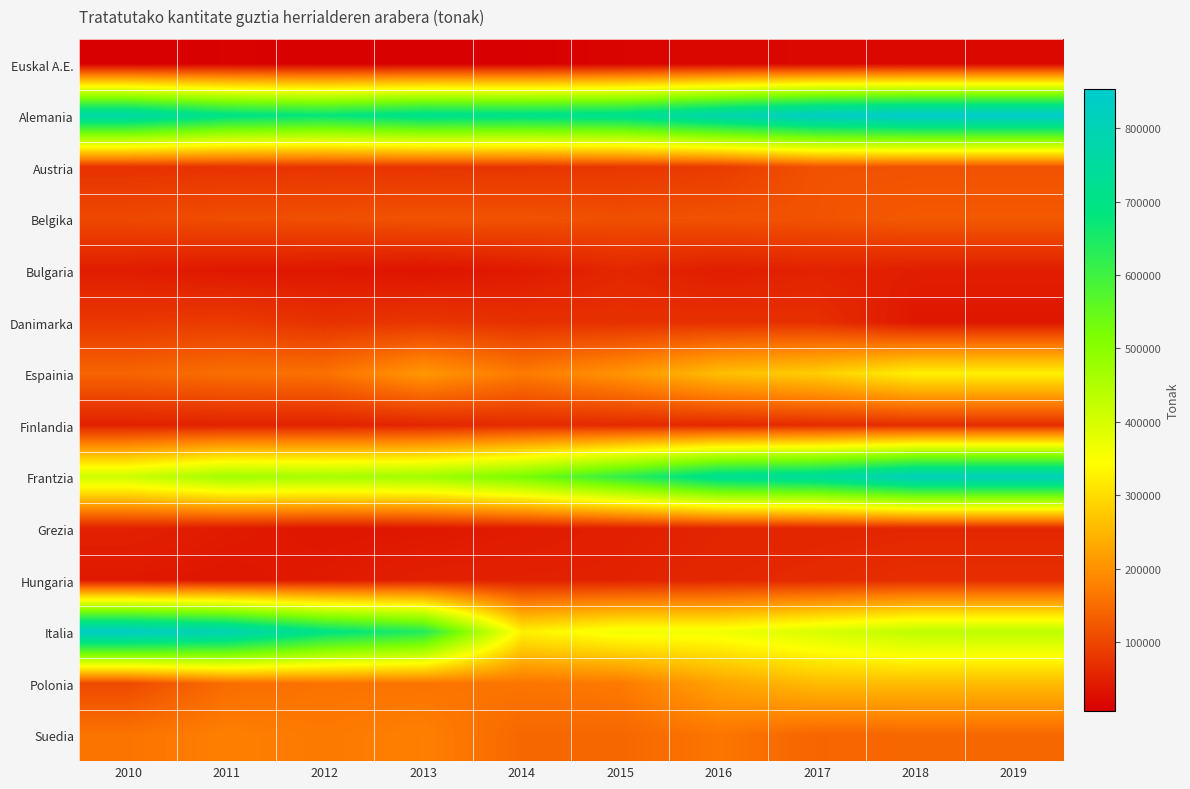

Between 2013 and 2019, which is larger?

2019